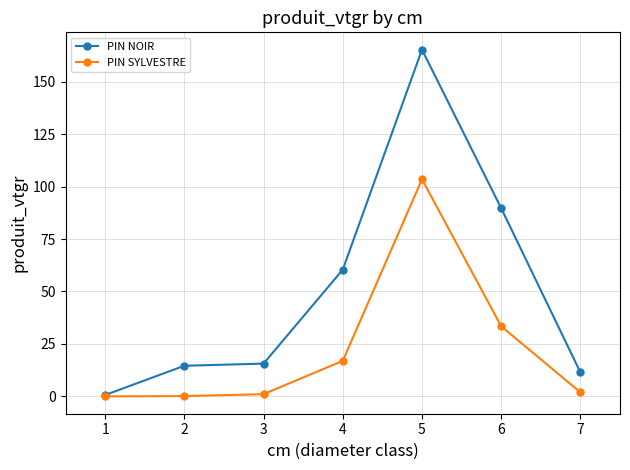

What is the value of the PIN SYLVESTRE point at the 4th from the left?

16.9